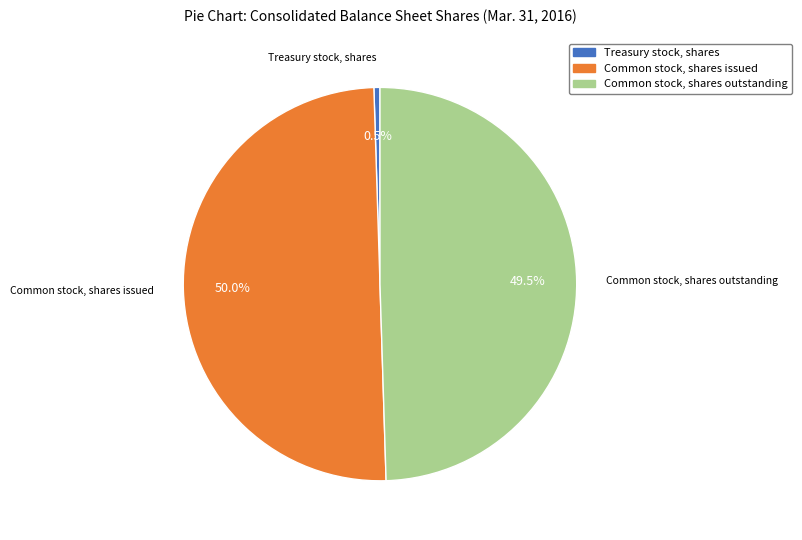

How many segments does this pie chart have?

3